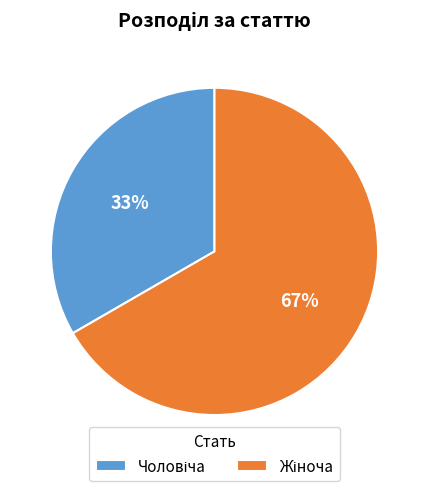

Does any single category account for the majority?

Yes